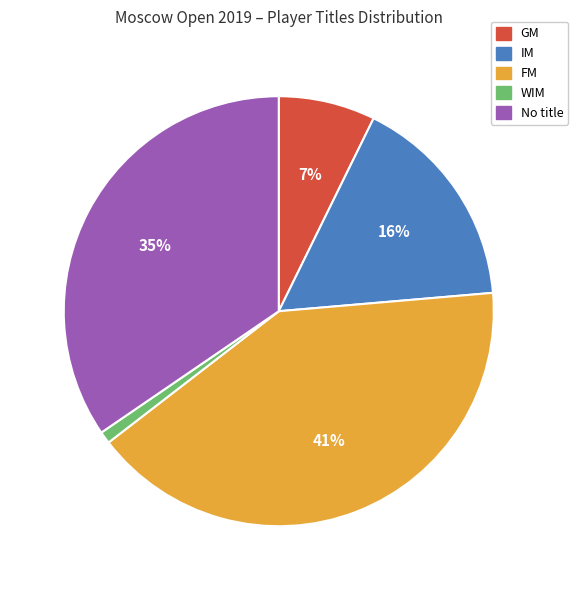

Does any single category account for the majority?

No